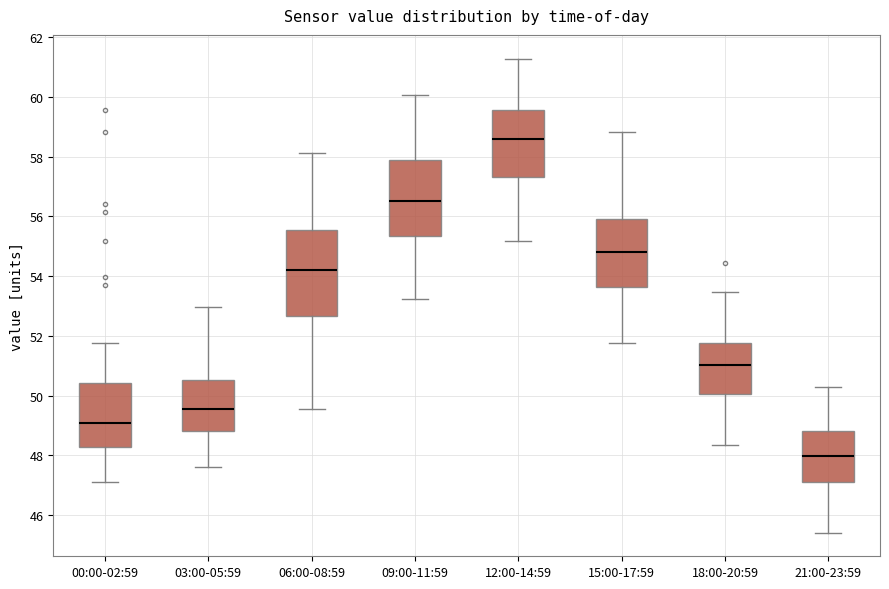

Reading left to right, read every box against the y-axis: the position of its median line, the range the box covers, and the ends of its whiskers. The values are not printed on the chart, so give them approximately, as read against the axis.

00:00-02:59: median 49.0, box 48.2 to 50.4, whiskers 47.2 to 51.8
03:00-05:59: median 49.6, box 48.8 to 50.6, whiskers 47.6 to 53.0
06:00-08:59: median 54.2, box 52.6 to 55.6, whiskers 49.6 to 58.2
09:00-11:59: median 56.6, box 55.4 to 57.8, whiskers 53.2 to 60.0
12:00-14:59: median 58.6, box 57.4 to 59.6, whiskers 55.2 to 61.2
15:00-17:59: median 54.8, box 53.6 to 56.0, whiskers 51.8 to 58.8
18:00-20:59: median 51.0, box 50.0 to 51.8, whiskers 48.4 to 53.4
21:00-23:59: median 48.0, box 47.2 to 48.8, whiskers 45.4 to 50.2